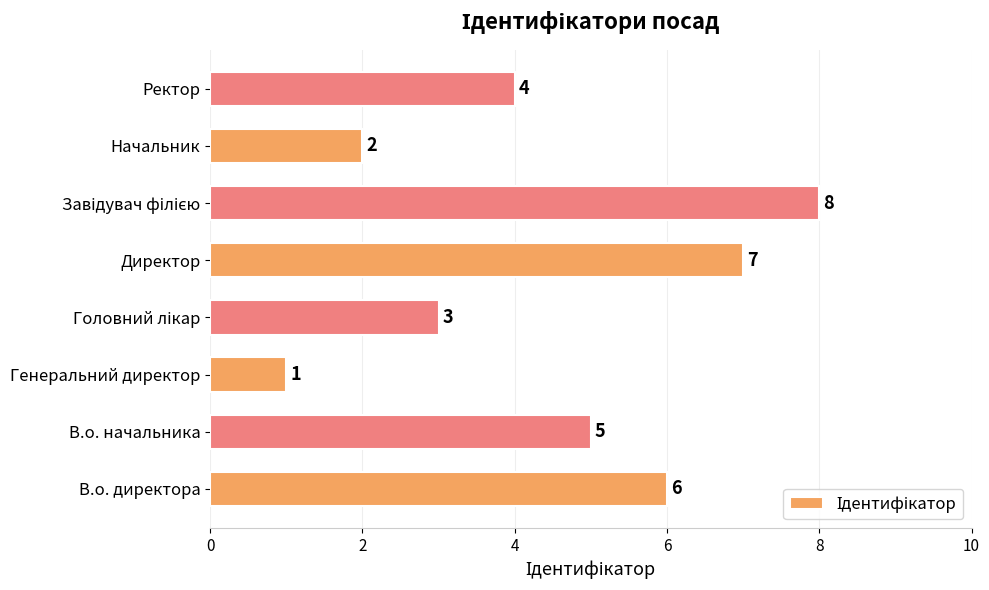

At which category does the chart reach its minimum across all series?

Генеральний директор